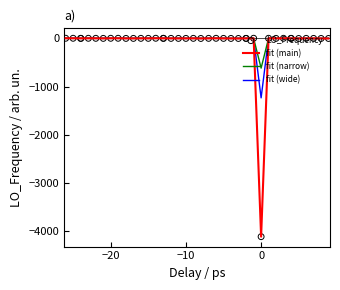

What is the smallest value displayed?

-4119.4